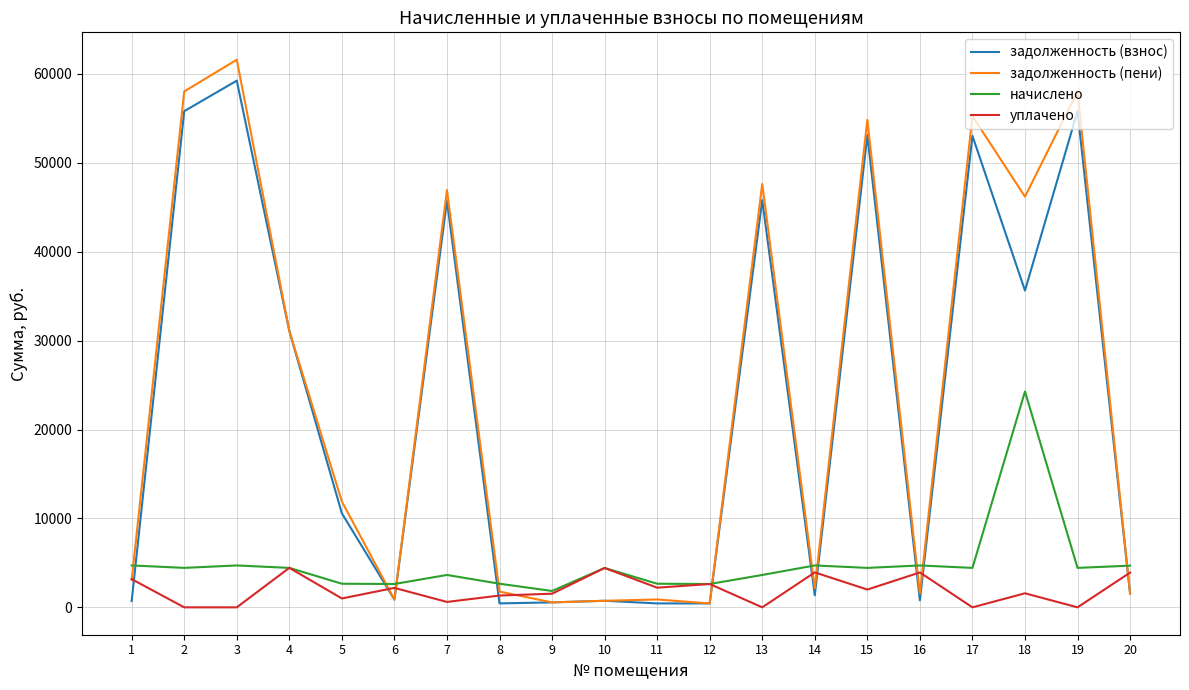

The value of начислено at 16 is 4711.2. True or false?

True